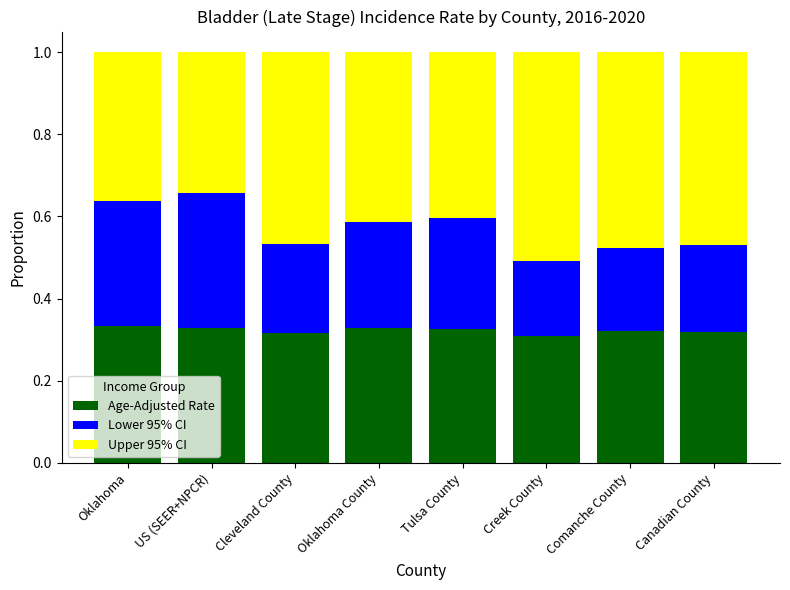

Count the Age-Adjusted Rate values in the range 0 to 1.

8